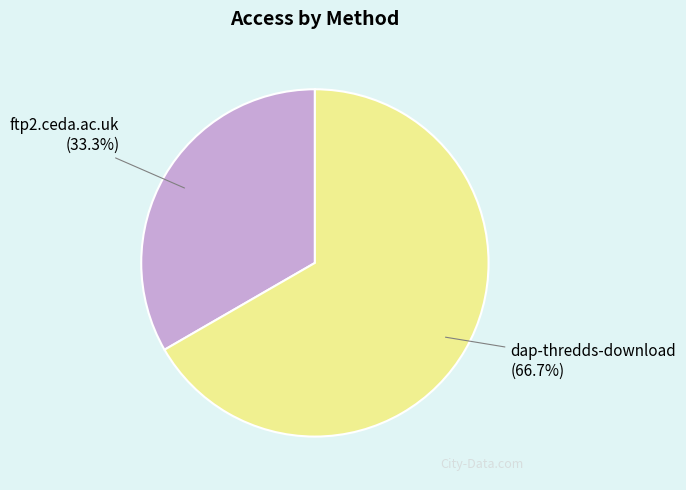

Count the number of slices in the pie.

2